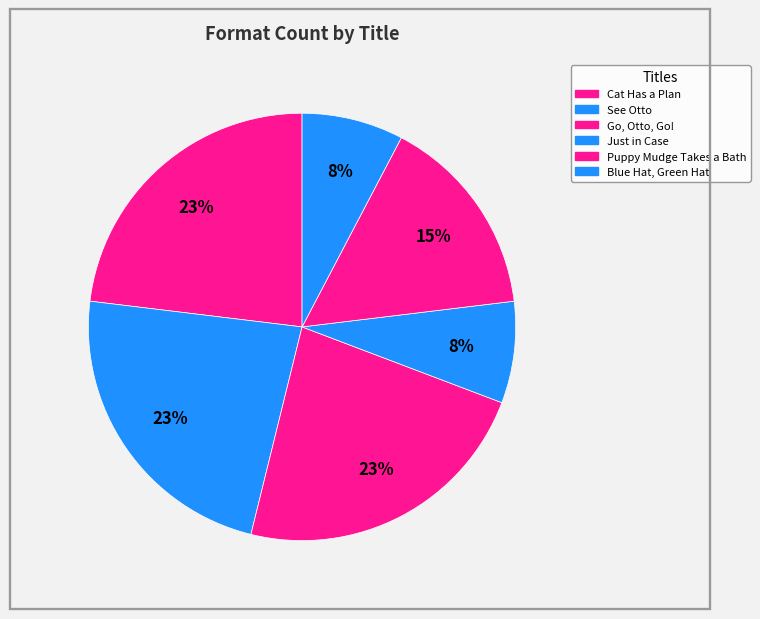

Rank the categories by value from lowest to highest.

Just in Case, Blue Hat, Green Hat, Puppy Mudge Takes a Bath, Cat Has a Plan, See Otto, Go, Otto, Go!